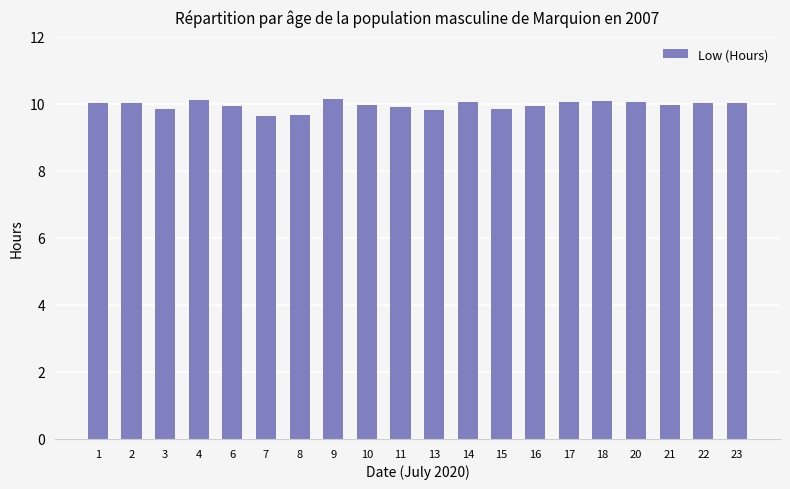

The chart shows a value of 4.4 at 2. True or false?

False